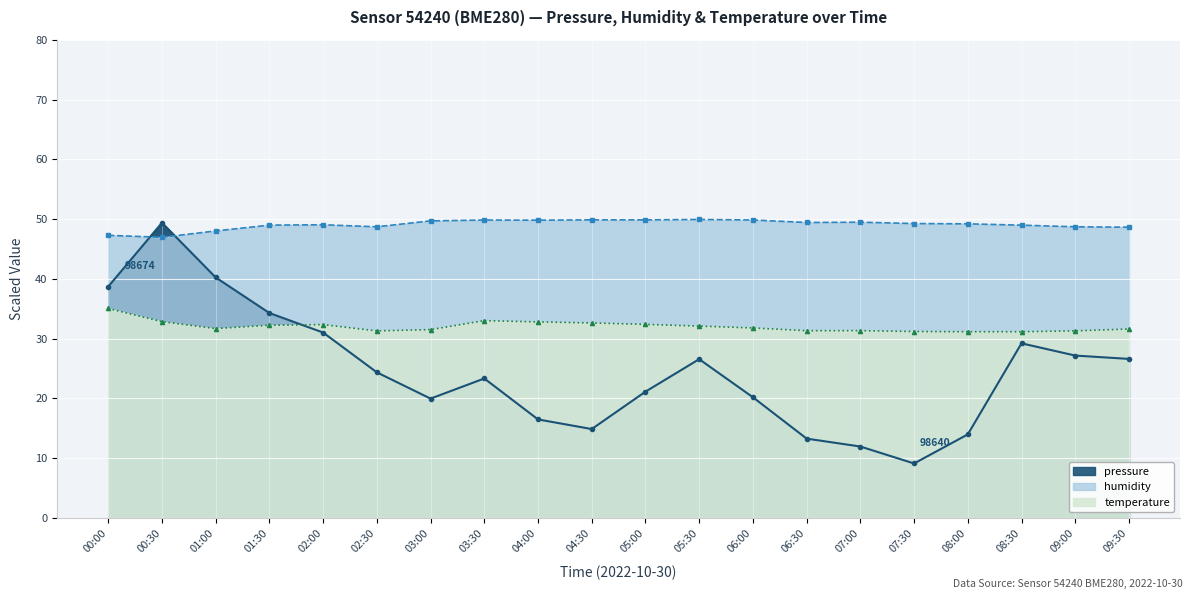

Is the value of pressure at 06:30 greater than the value of temperature at 08:30?

No